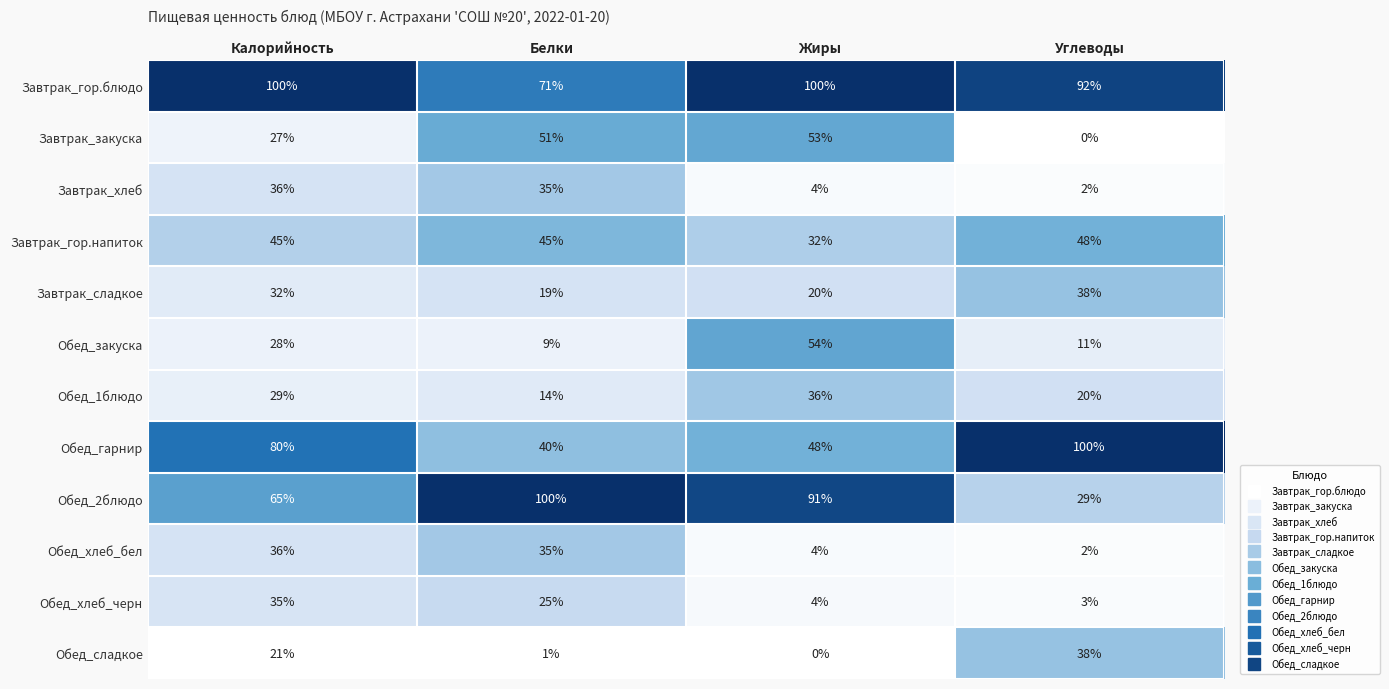

What is the highest value of the Завтрак_сладкое series?

38